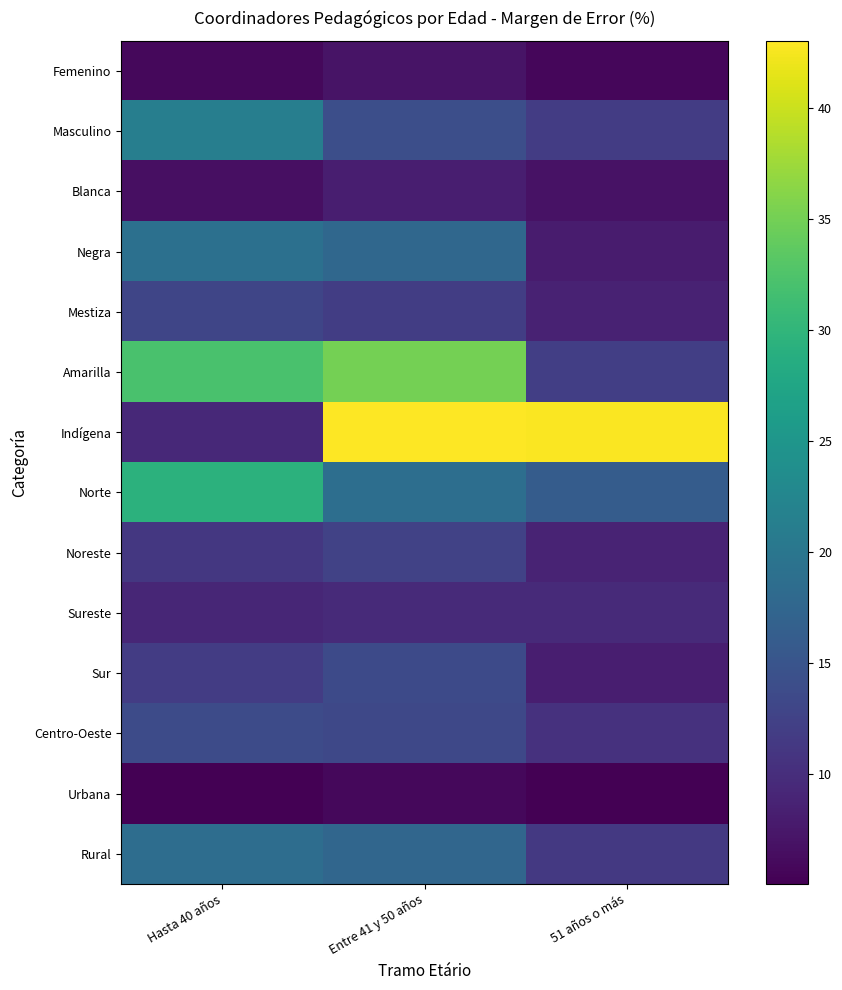

How many distinct data groups are displayed?

14